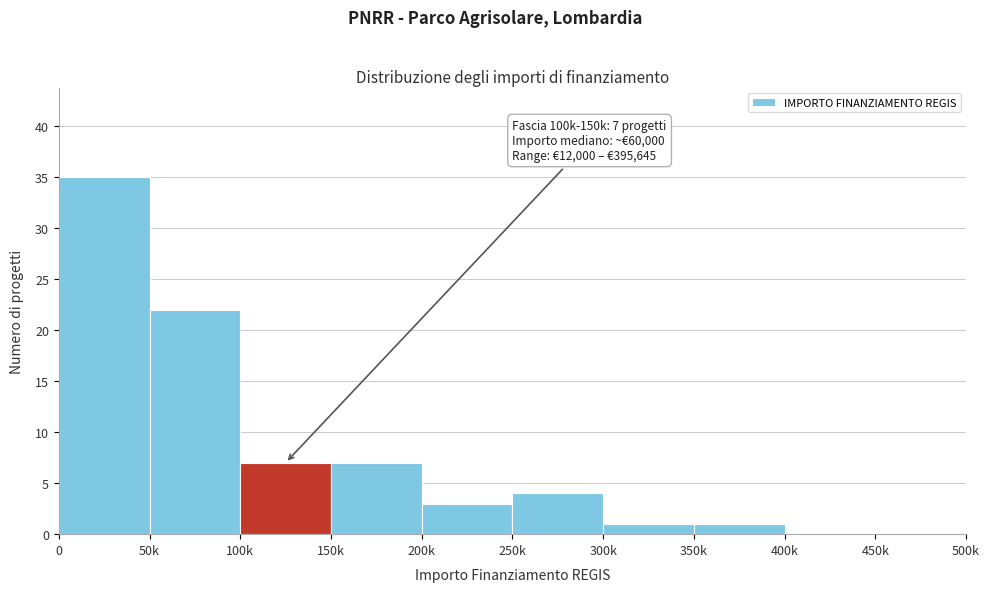

Reading left to right, transcribe all the data shown in this chart.

0=35	50k=22	100k=7	150k=7	200k=3	250k=4	300k=1	350k=1	400k=0	450k=0